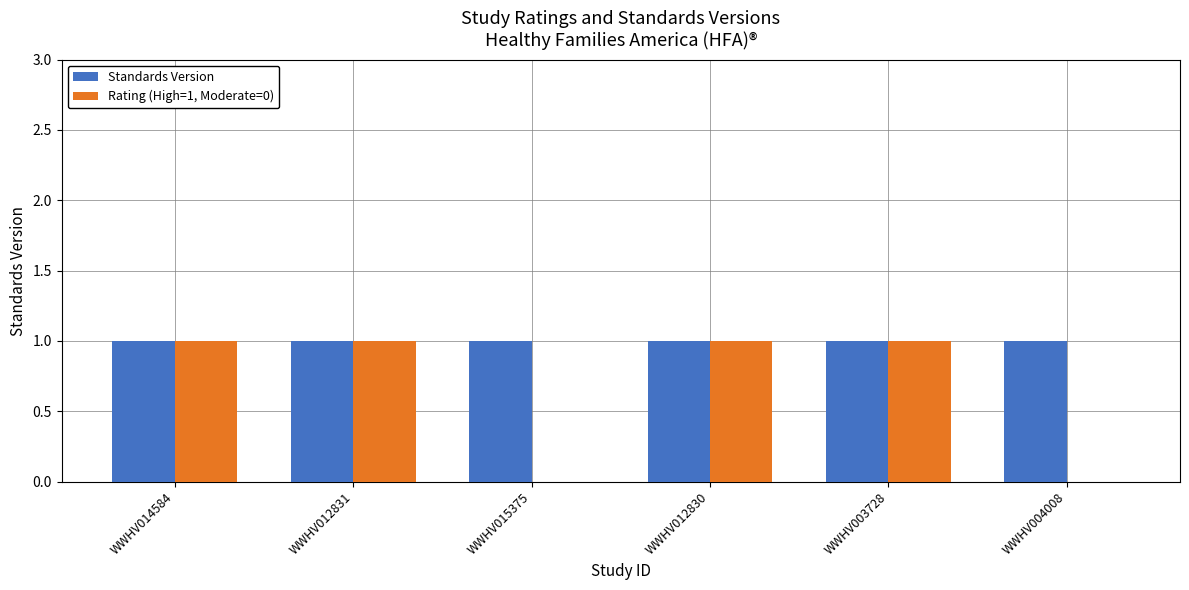

Reading right to left, extract all data points from this chart.

Standards Version: WWHV004008=1	WWHV003728=1	WWHV012830=1	WWHV015375=1	WWHV012831=1	WWHV014584=1
Rating (High=1, Moderate=0): WWHV004008=0	WWHV003728=1	WWHV012830=1	WWHV015375=0	WWHV012831=1	WWHV014584=1